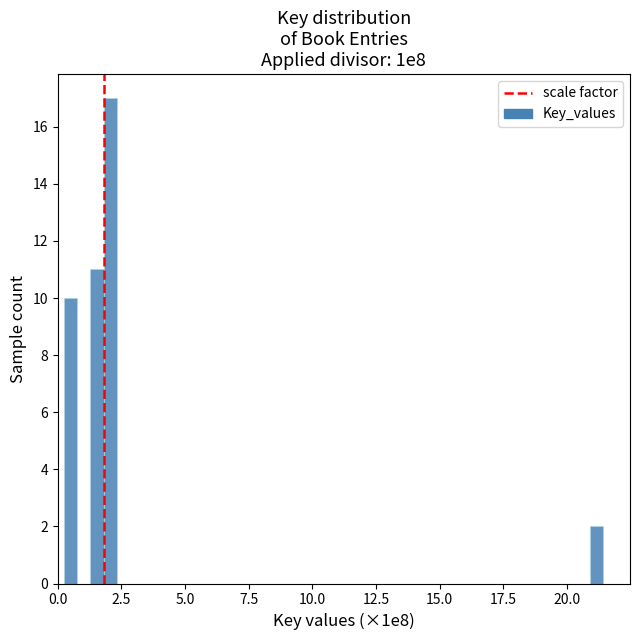

Around what value on the x-axis is the tallest bar? Give the approximate position of its centre, as read against the axis.

2.0